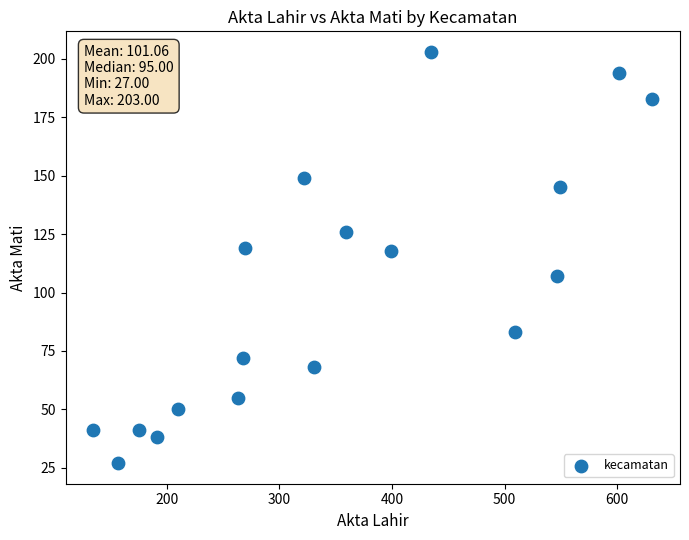

What is the range of Y values (max minus min)?

176